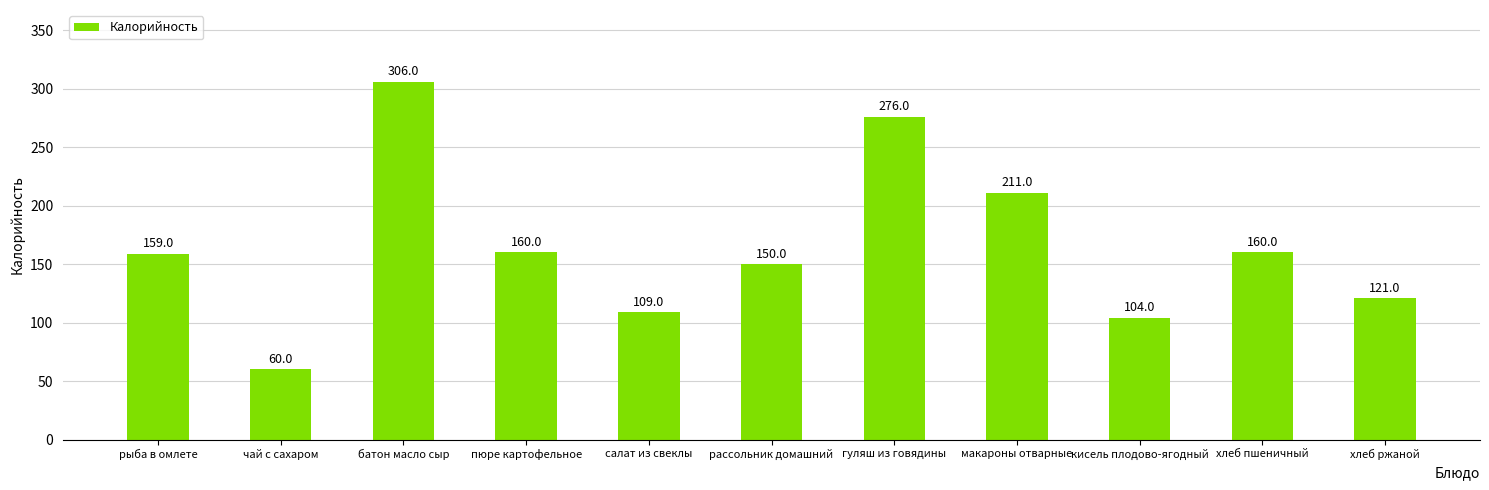

What is the average value?

165